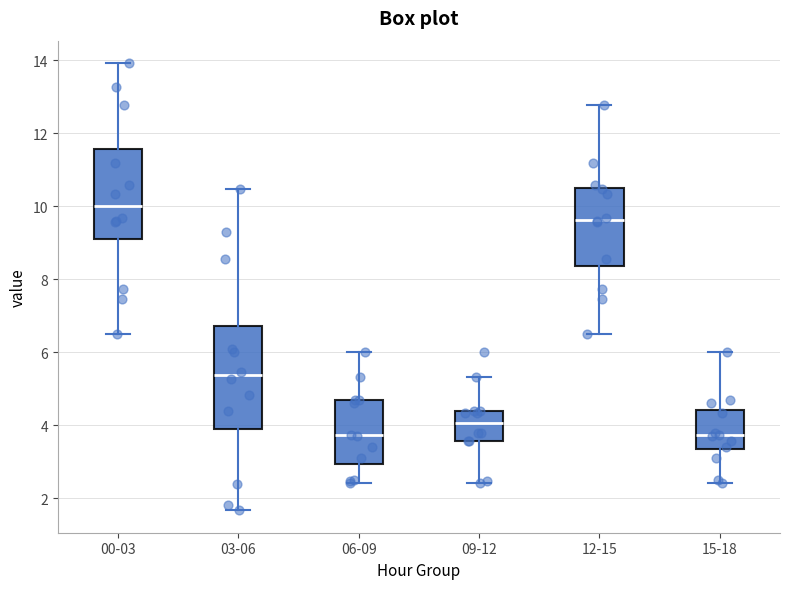

Where does the lower whisker of the box for 12-15 end on the y-axis? The values are not printed on the chart, so give them approximately, as read against the axis.

6.6